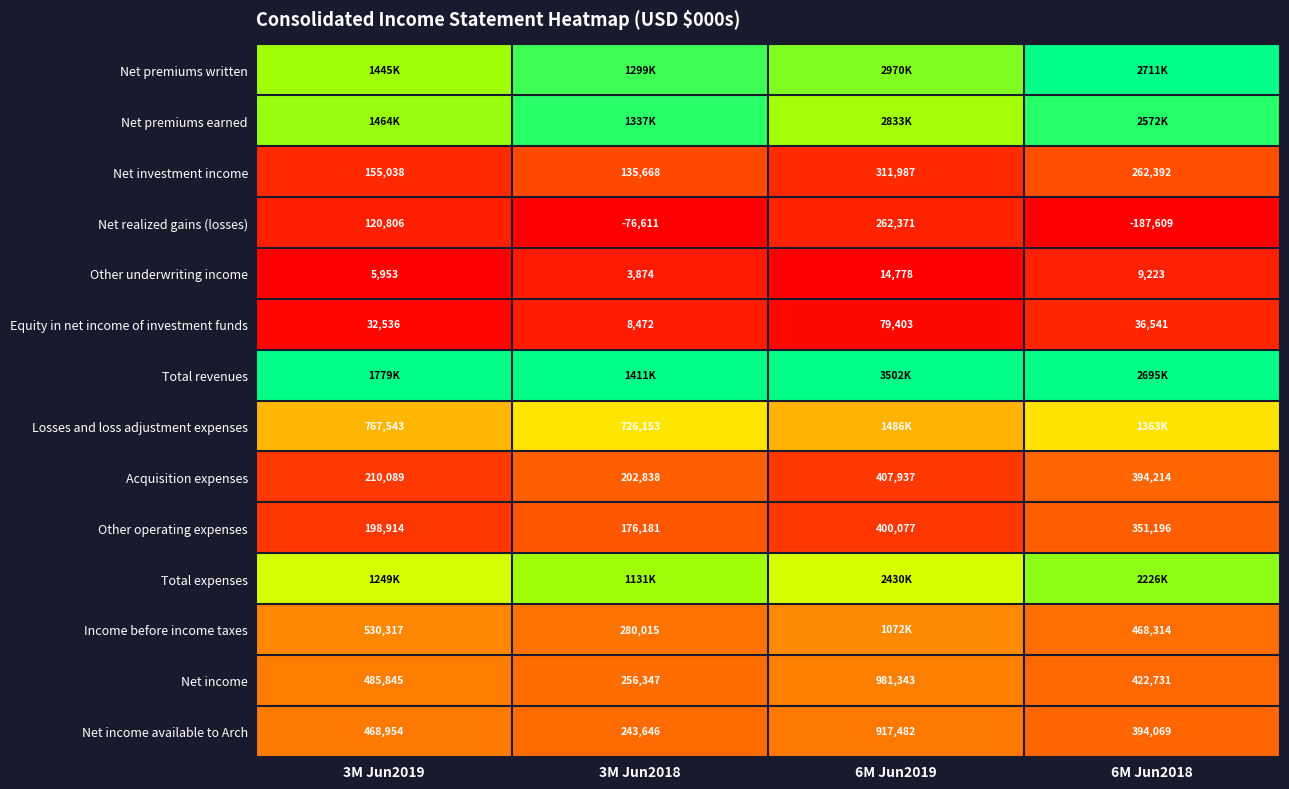

Is the value of Income before income taxes at 3M Jun2018 greater than the value of Net investment income at 3M Jun2018?

Yes